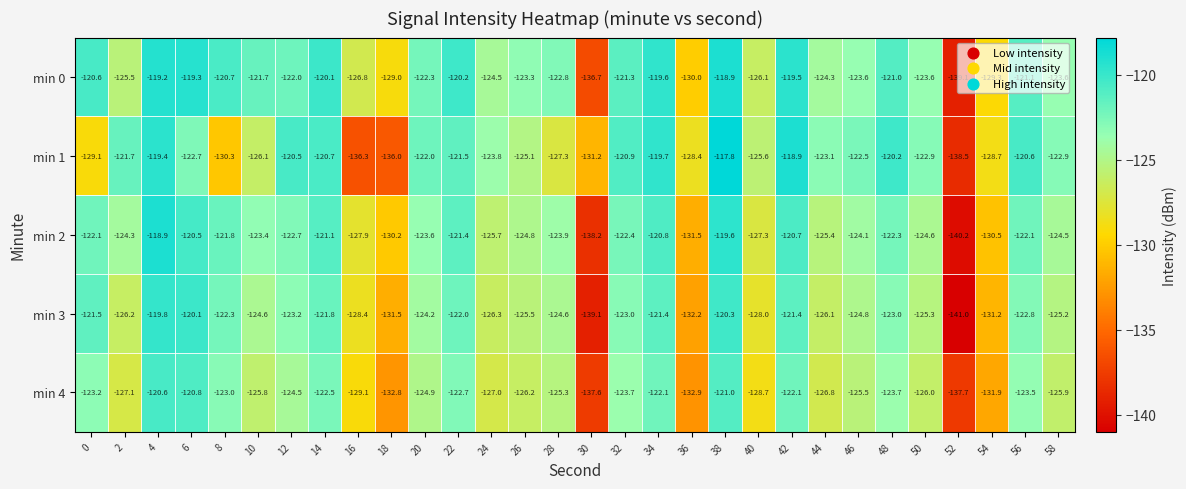

At how many categories does at least one series exceed -132?

29